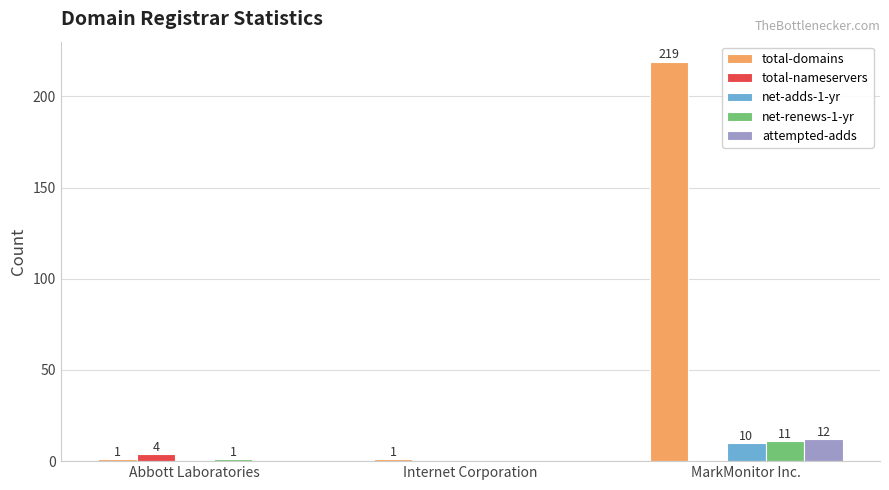

Is the value of attempted-adds at MarkMonitor Inc. greater than the value of net-renews-1-yr at MarkMonitor Inc.?

Yes